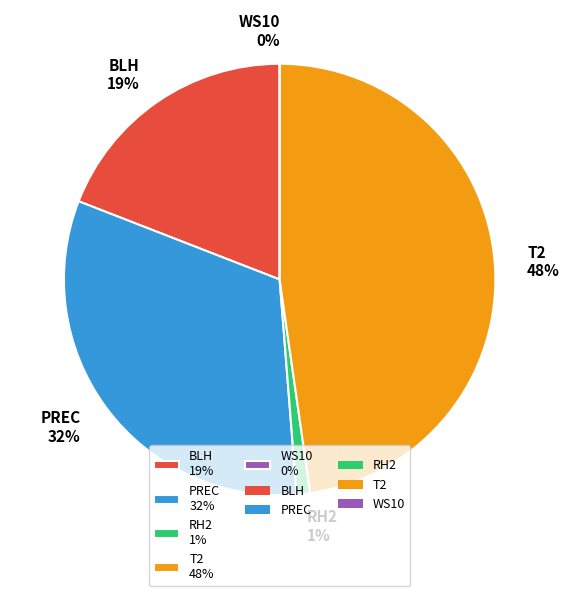

True or false: BLH accounts for 19% of the total.

True